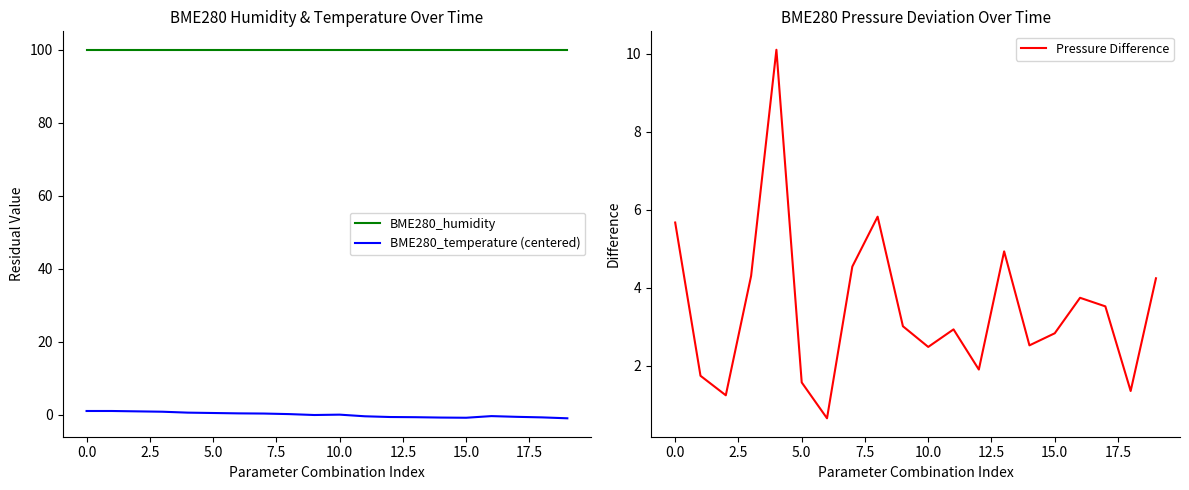

Which series changed the most between 13 and 14?

Pressure Difference